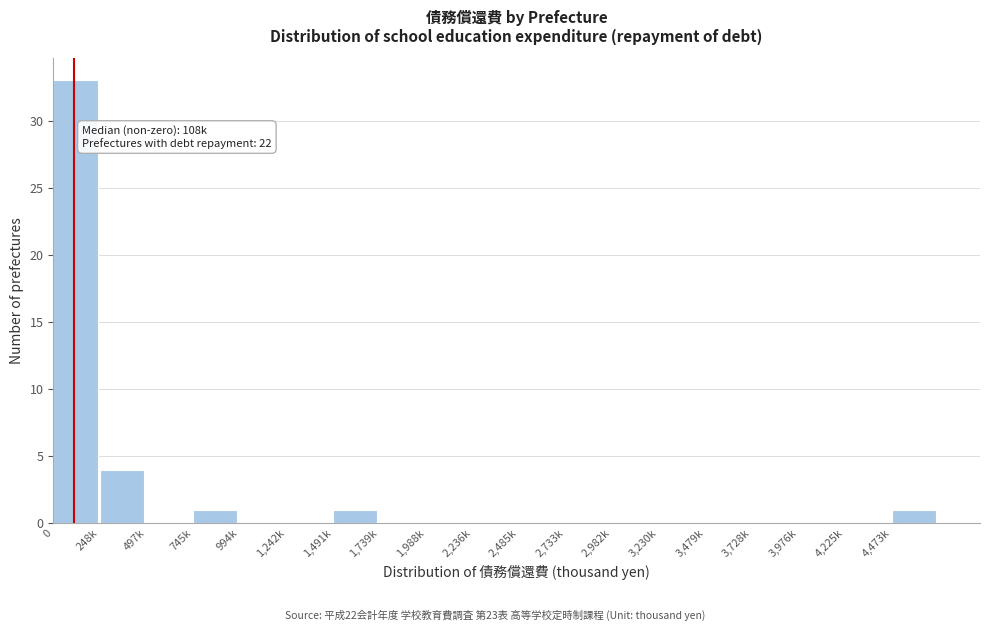

Reading right to left, transcribe all the data shown in this chart.

4,473k=1	4,225k=0	3,976k=0	3,728k=0	3,479k=0	3,230k=0	2,982k=0	2,733k=0	2,485k=0	2,236k=0	1,988k=0	1,739k=0	1,491k=1	1,242k=0	994k=0	745k=1	497k=0	248k=4	0=33